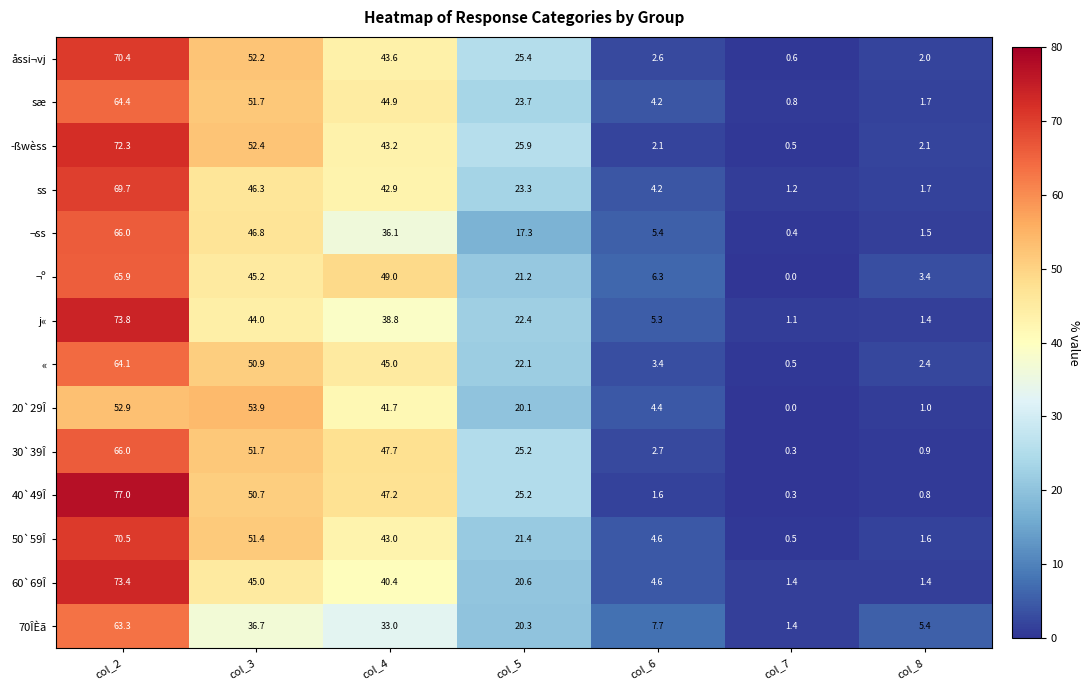

What is the spread (max minus min) of values at col_5?

8.6